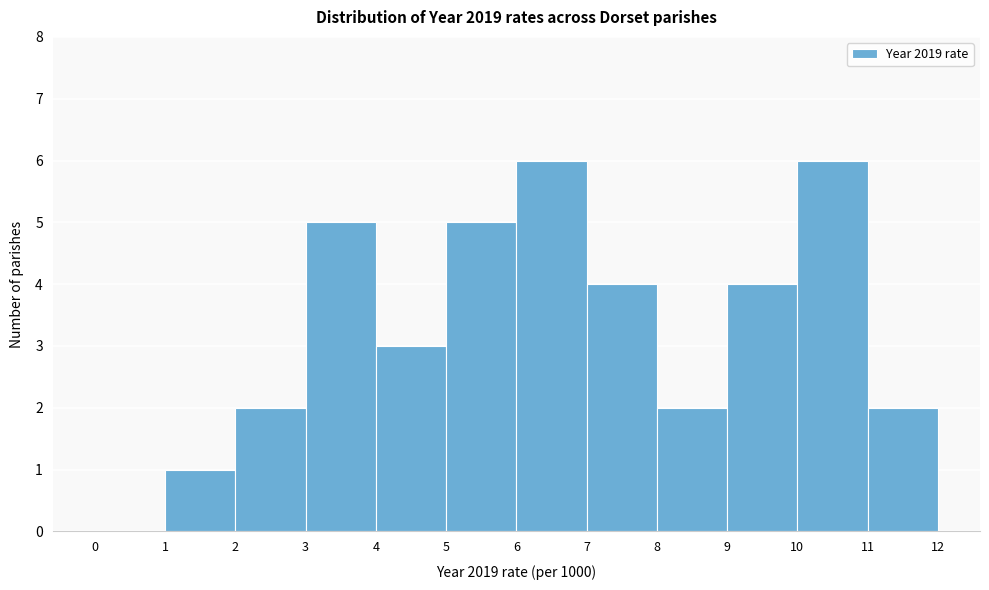

Reading left to right, transcribe this chart: for each bar, give the range it covers on the x-axis and its height. The values are not printed on the chart, so give them approximately, as read against the axis.

0 to 1: 0
1 to 2: 1
2 to 3: 2
3 to 4: 5
4 to 5: 3
5 to 6: 5
6 to 7: 6
7 to 8: 4
8 to 9: 2
9 to 10: 4
10 to 11: 6
11 to 12: 2